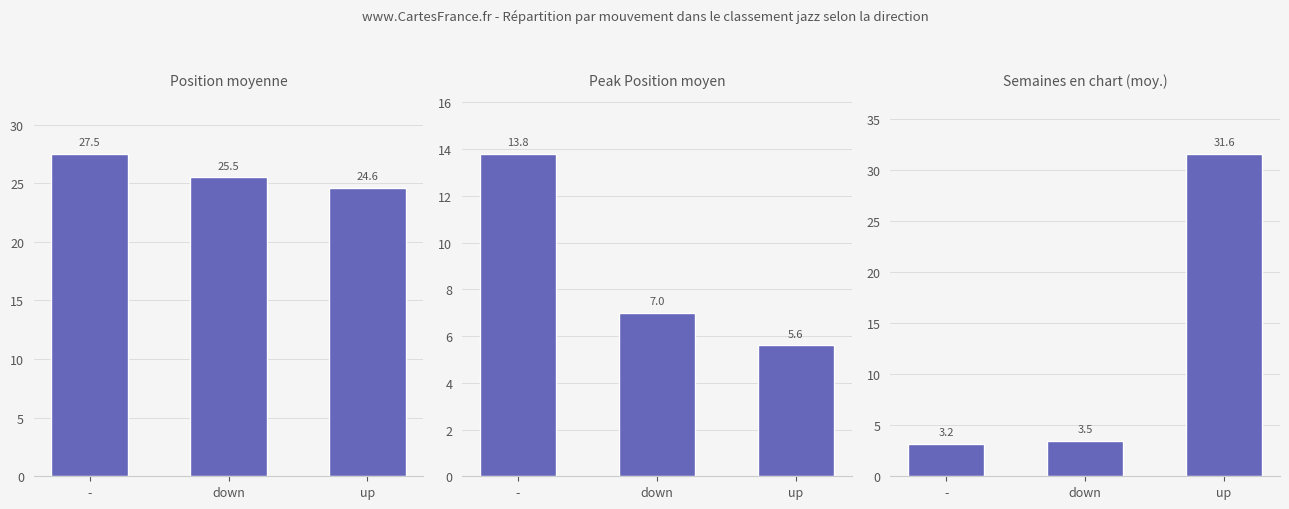

What is the difference between the Peak Position moyen values at up and -?

8.2